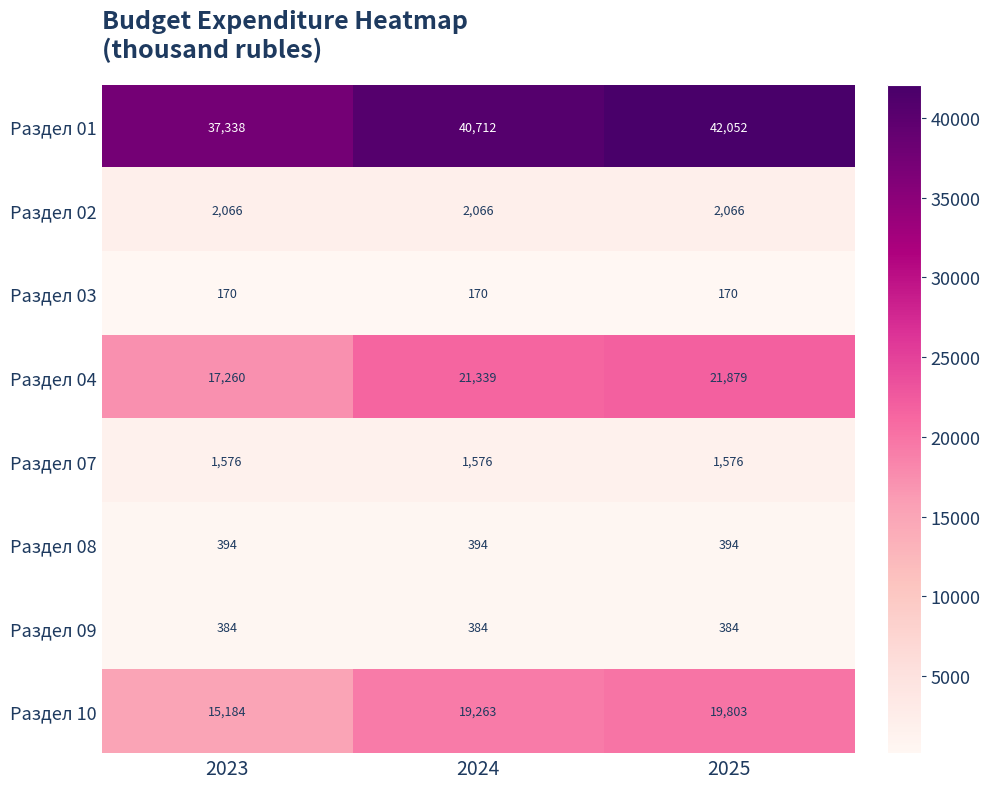

Where is Раздел 04 nearest to the value 19569?

2024